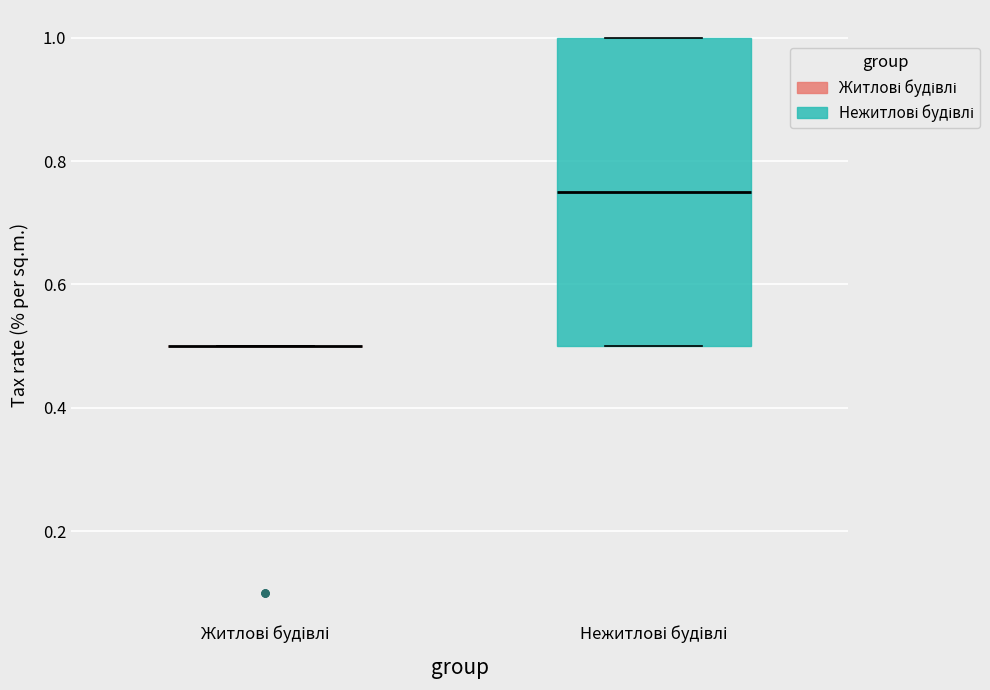

Reading left to right, read every box against the y-axis: the position of its median line, the range the box covers, and the ends of its whiskers. The values are not printed on the chart, so give them approximately, as read against the axis.

Житлові будівлі: box collapsed to a line at 0.50, whiskers 0.50 to 0.50
Нежитлові будівлі: median 0.76, box 0.50 to 1.00, whiskers 0.50 to 1.00